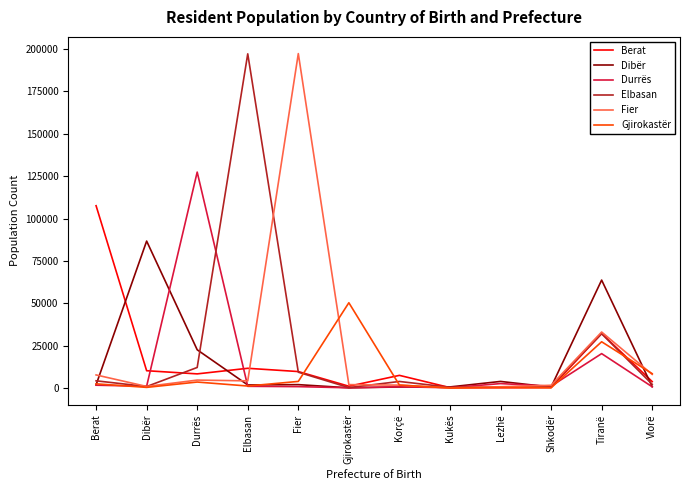

What position from the right is Gjirokastër?

7